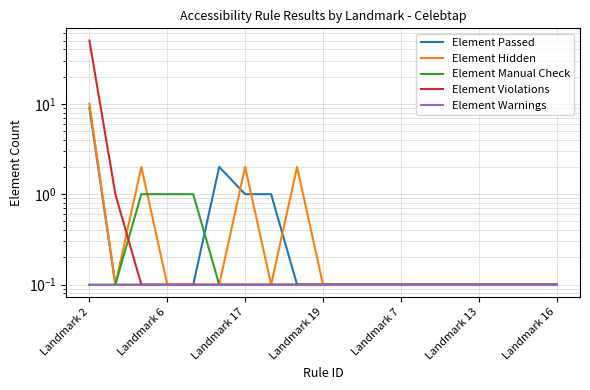

True or false: Element Passed has more than 2 points higher than both neighbors.

False